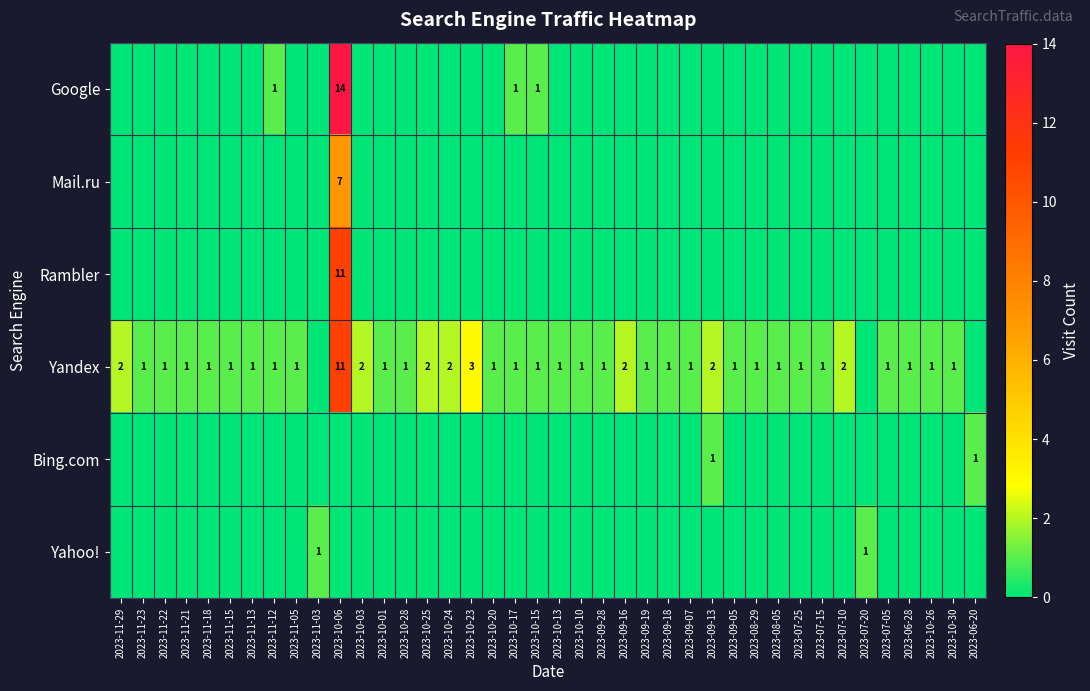

How many categories are shown in the chart?

40